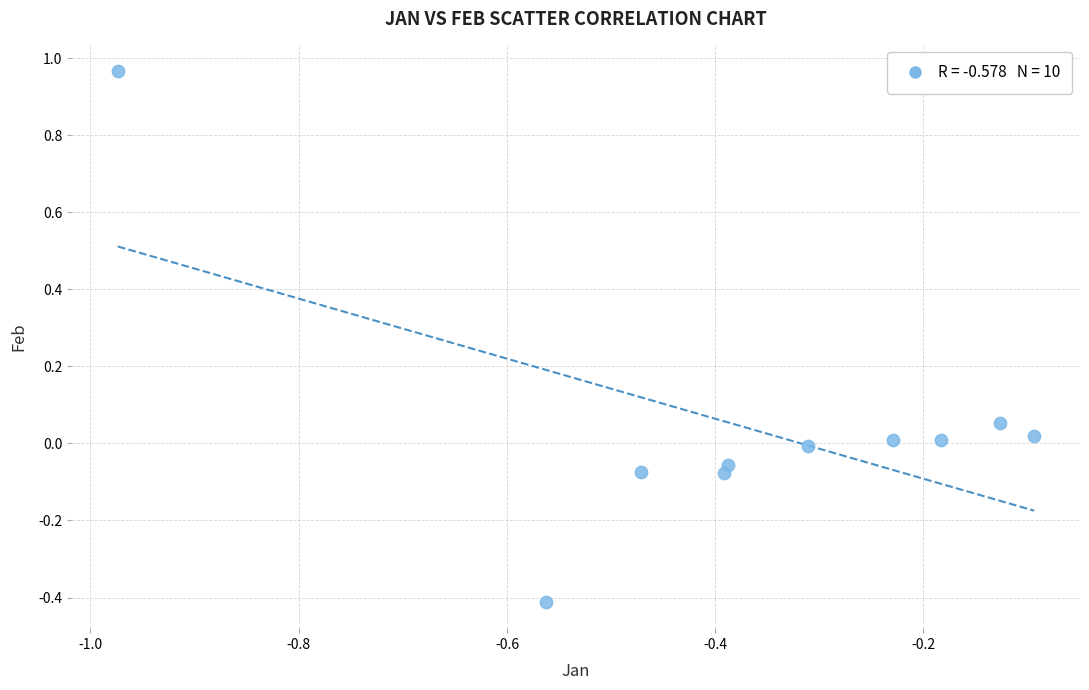

What is the range of Y values (max minus min)?

1.4